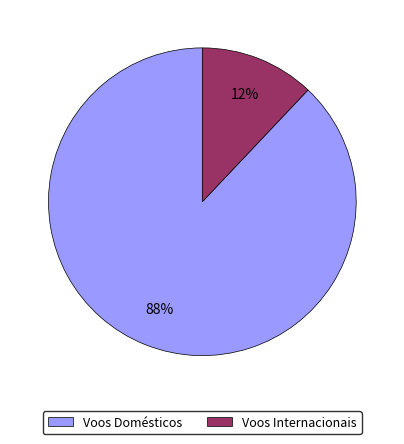

To the nearest percent, what is the combined percentage of Voos Internacionais and Voos Domésticos?

100%